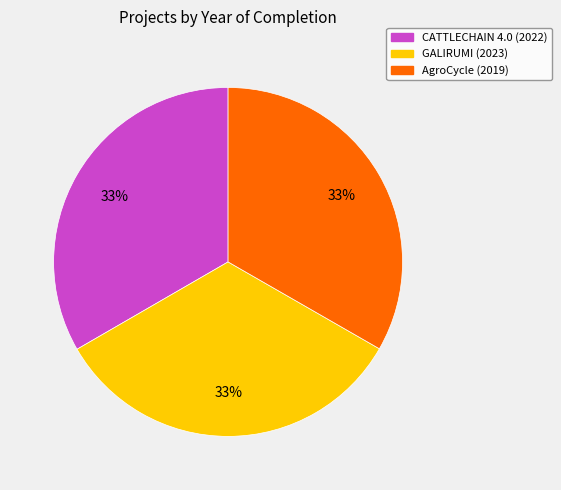

How many segments does this pie chart have?

3